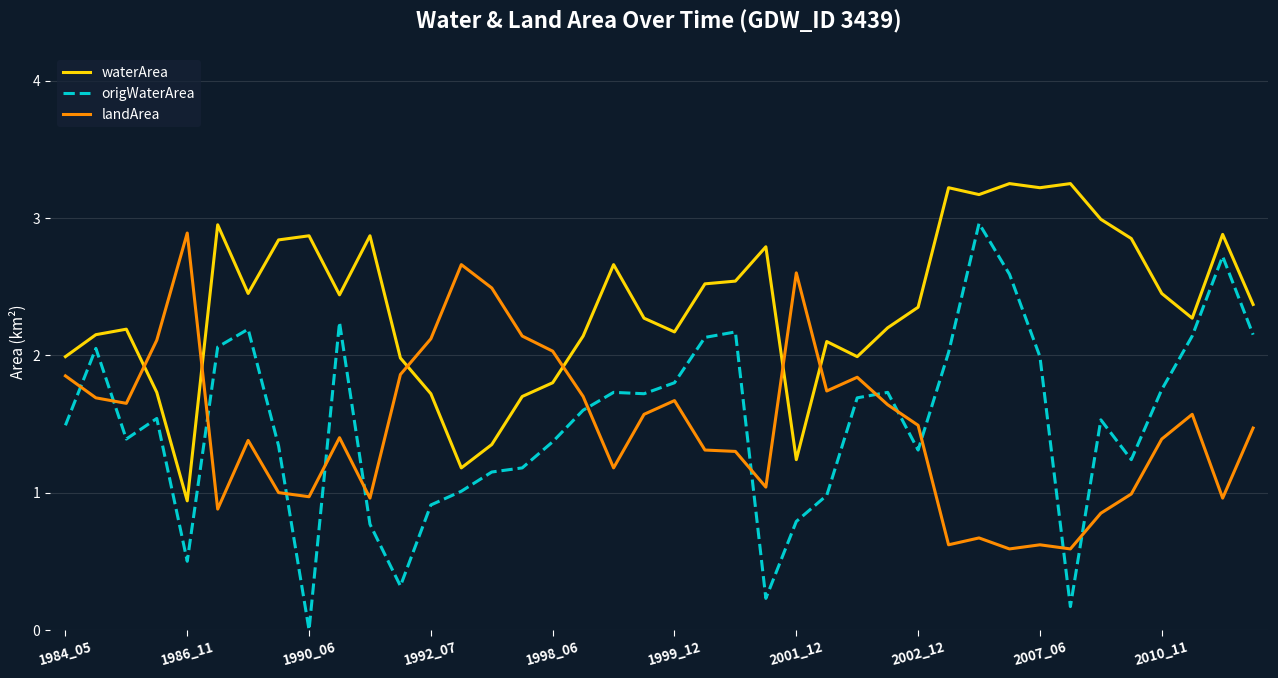

Which series has the largest range (max minus min)?

origWaterArea